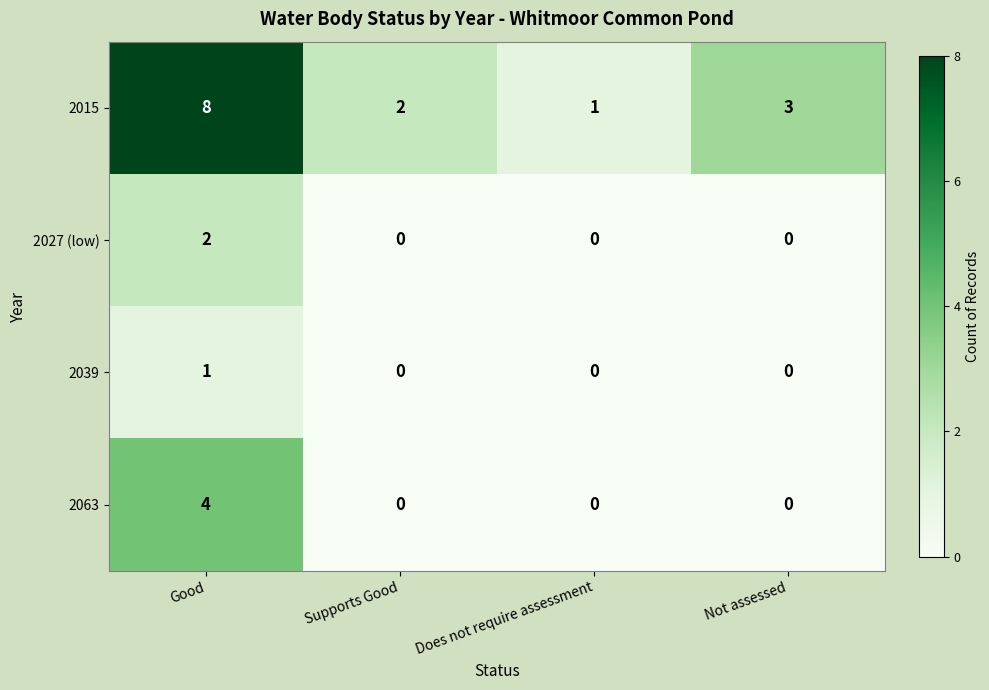

What is the average value of the 2015 series?

4